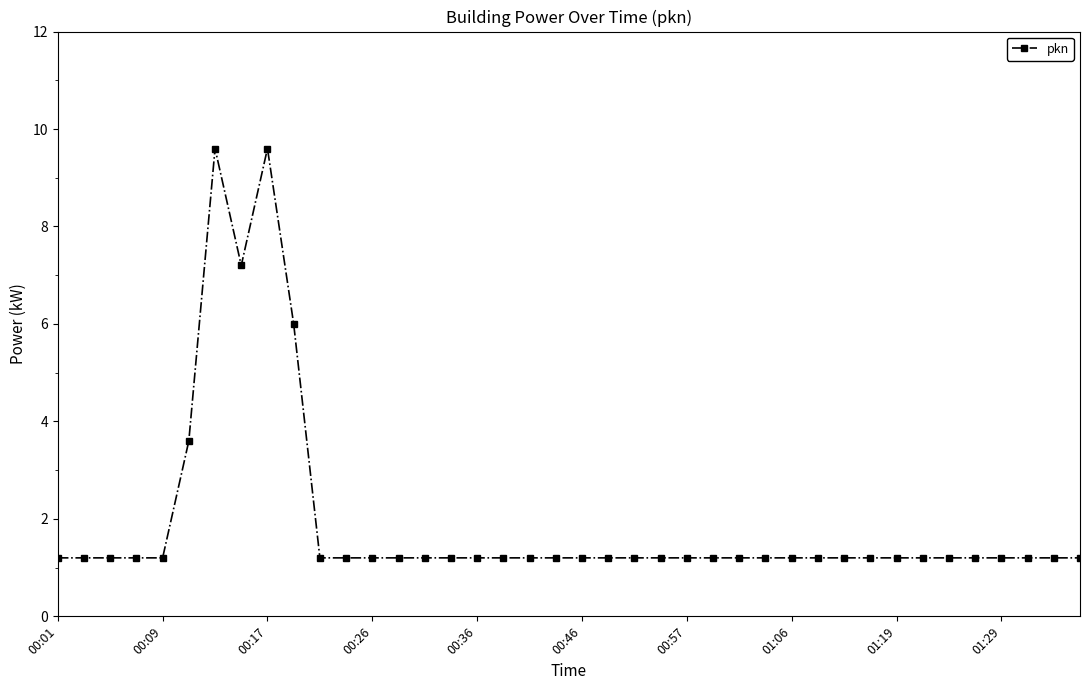

What is the difference between the maximum and minimum values?

8.4